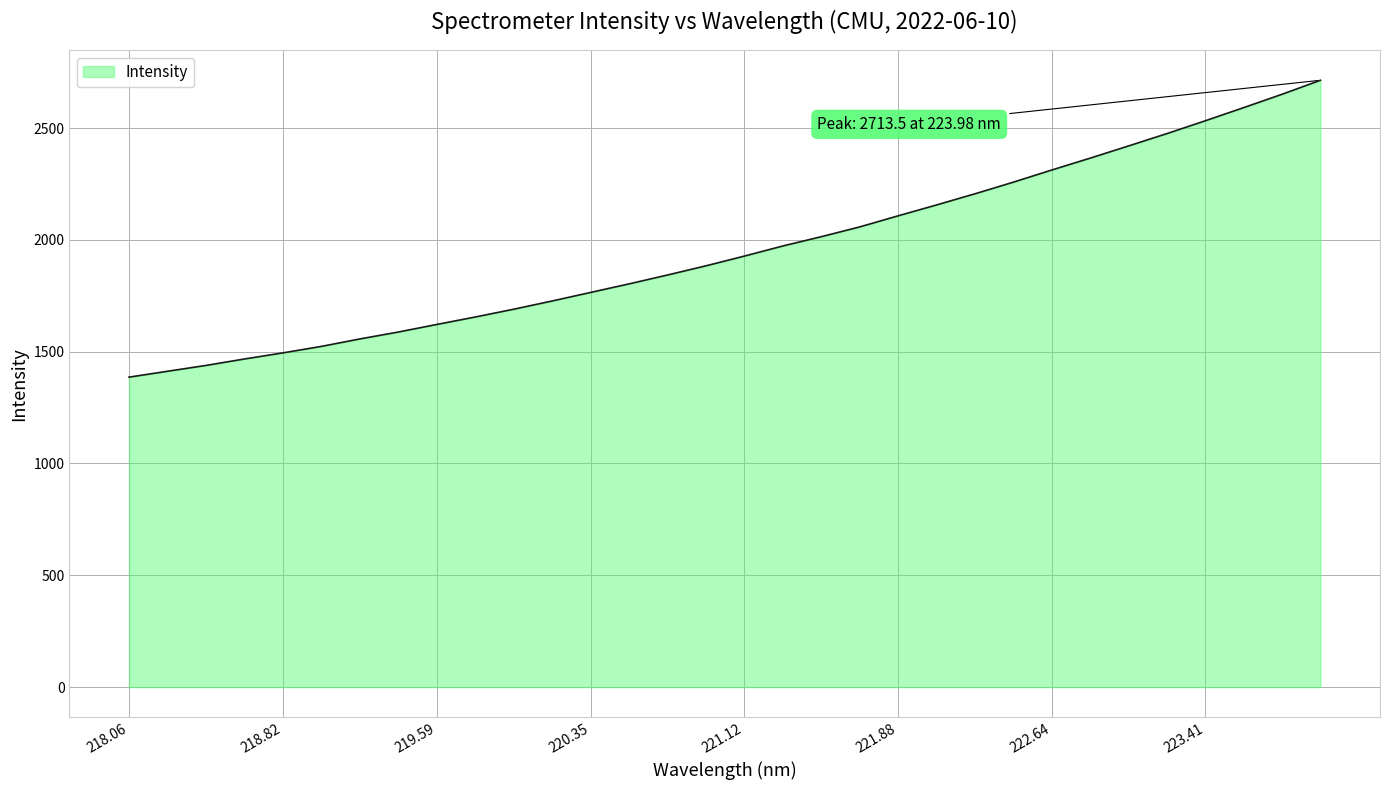

What is the minimum value shown in the chart?

1386.0